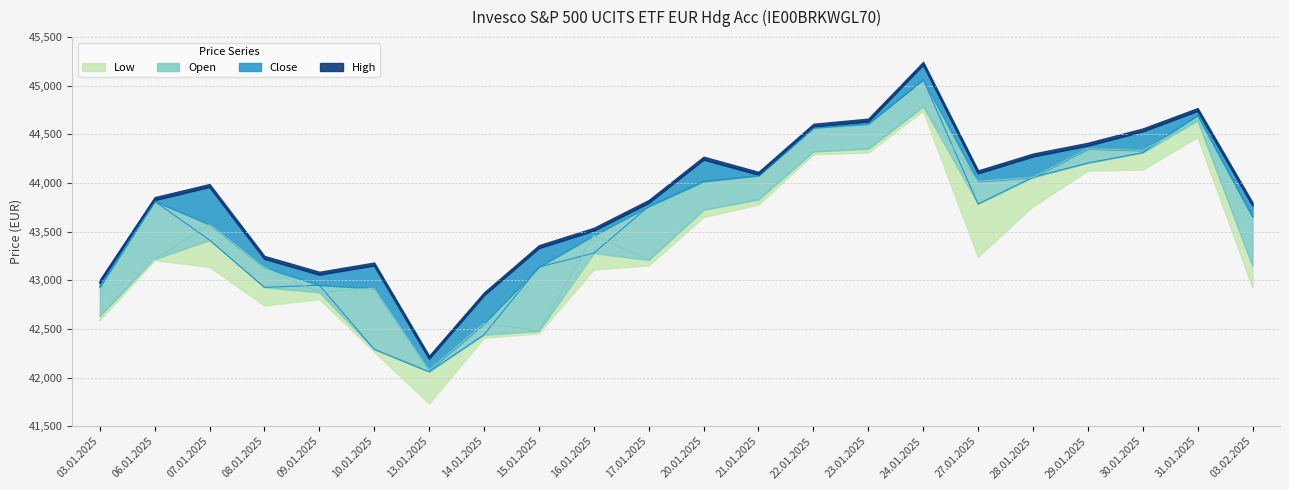

True or false: Low has more than 2 points higher than both neighbors.

True